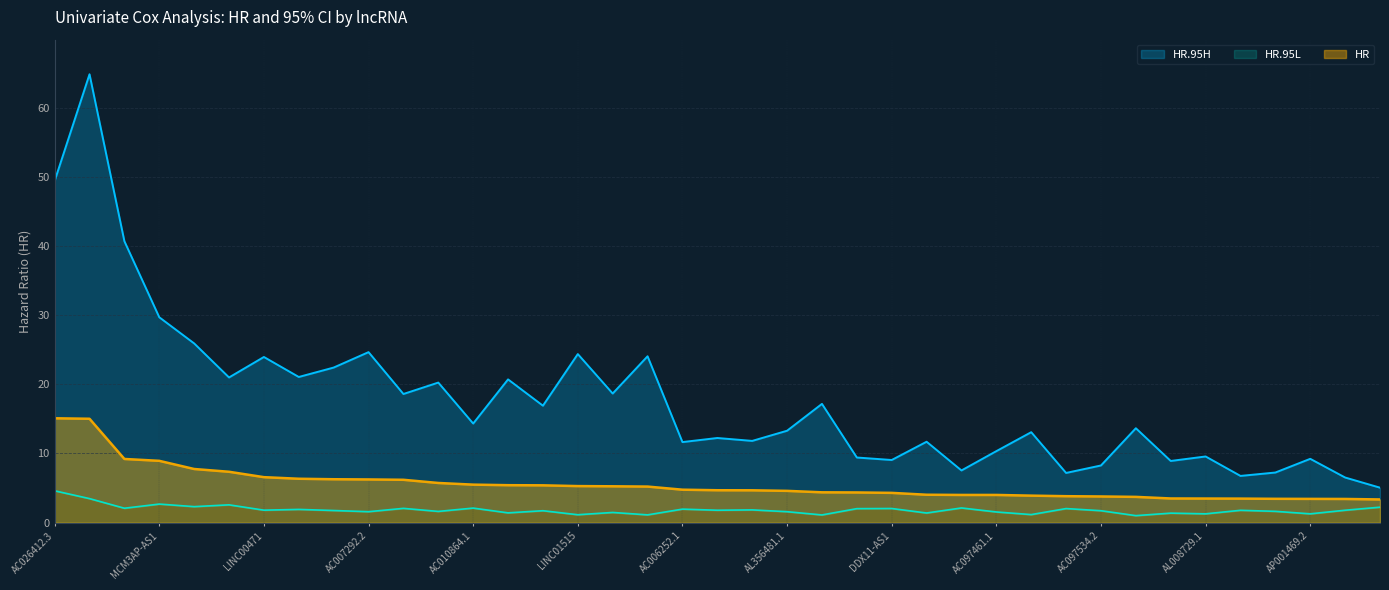

What are all the series names shown in the legend?

HR, HR.95L, HR.95H